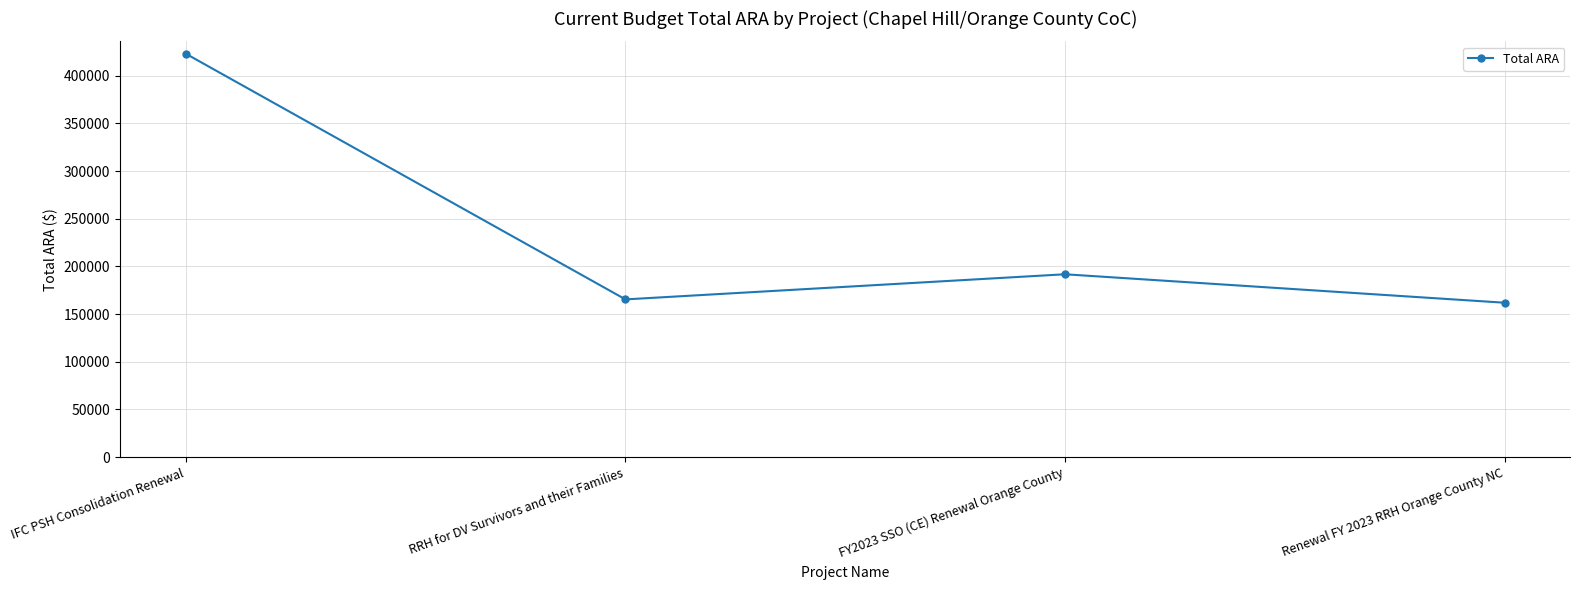

Reading left to right, what are all the values shown in this chart?

IFC PSH Consolidation Renewal=423049	RRH for DV Survivors and their Families=165416	FY2023 SSO (CE) Renewal Orange County=191764	Renewal FY 2023 RRH Orange County NC=161920